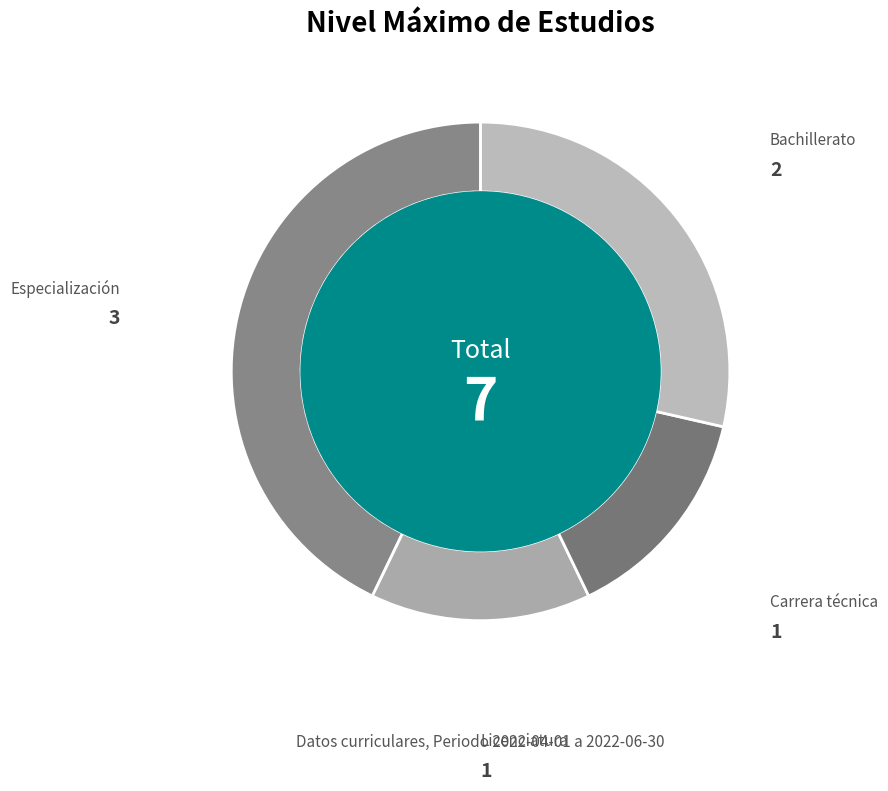

How many segments does this pie chart have?

4